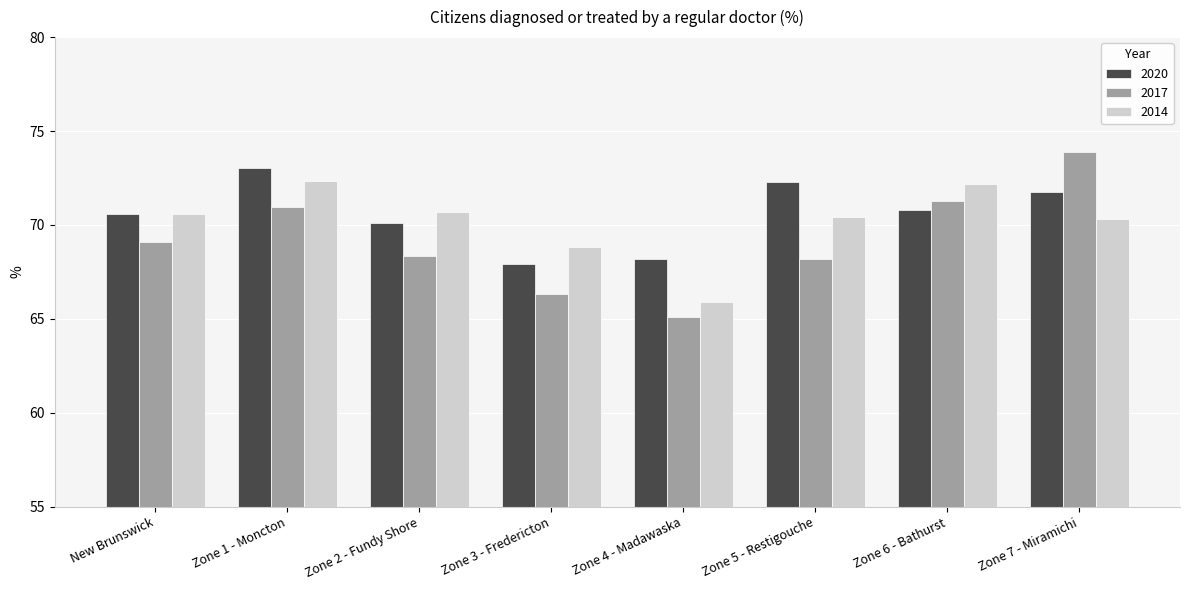

Reading left to right, extract all data points from this chart.

2020: New Brunswick=70.6	Zone 1 - Moncton=73.0	Zone 2 - Fundy Shore=70.1	Zone 3 - Fredericton=67.9	Zone 4 - Madawaska=68.2	Zone 5 - Restigouche=72.3	Zone 6 - Bathurst=70.8	Zone 7 - Miramichi=71.8
2017: New Brunswick=69.1	Zone 1 - Moncton=71.0	Zone 2 - Fundy Shore=68.3	Zone 3 - Fredericton=66.3	Zone 4 - Madawaska=65.1	Zone 5 - Restigouche=68.2	Zone 6 - Bathurst=71.3	Zone 7 - Miramichi=73.9
2014: New Brunswick=70.6	Zone 1 - Moncton=72.3	Zone 2 - Fundy Shore=70.7	Zone 3 - Fredericton=68.8	Zone 4 - Madawaska=65.9	Zone 5 - Restigouche=70.4	Zone 6 - Bathurst=72.2	Zone 7 - Miramichi=70.3